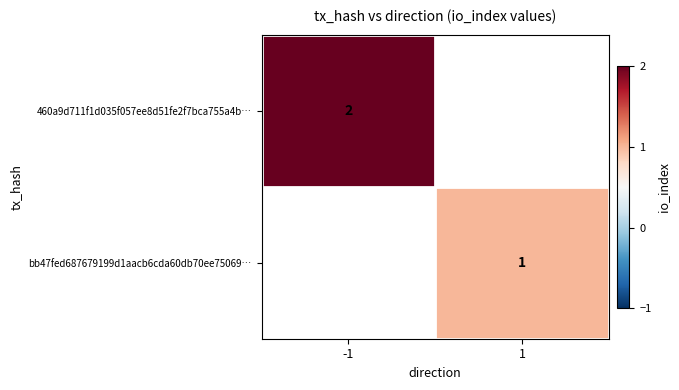

True or false: bb47fed687679199d1aacb6cda60db70ee75069… has a value of 1 at 1.

True